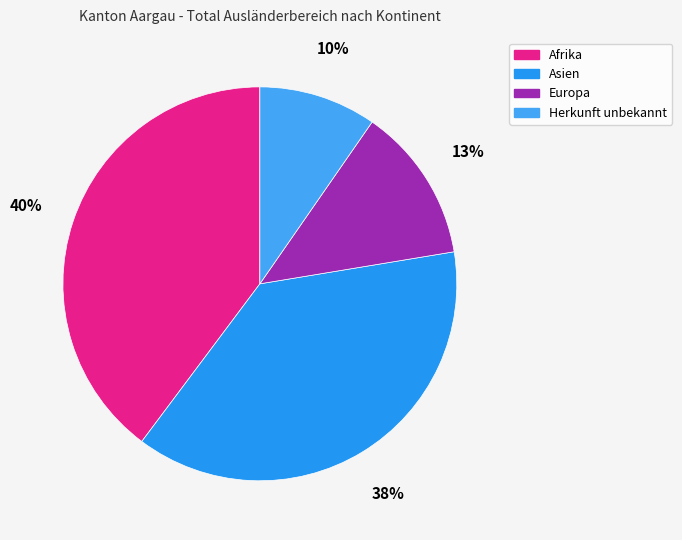

Rank the categories by value from highest to lowest.

Afrika, Asien, Europa, Herkunft unbekannt